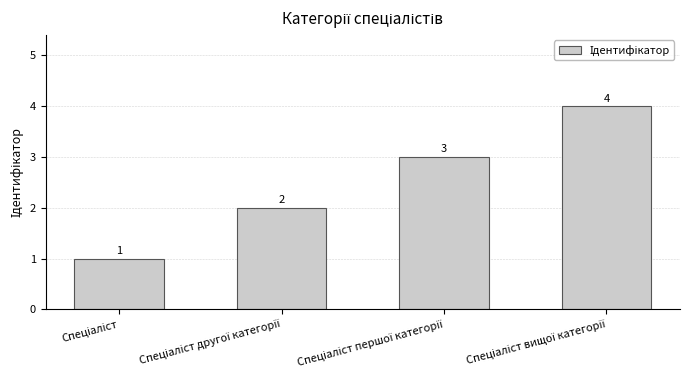

What is the sum of all values?

10